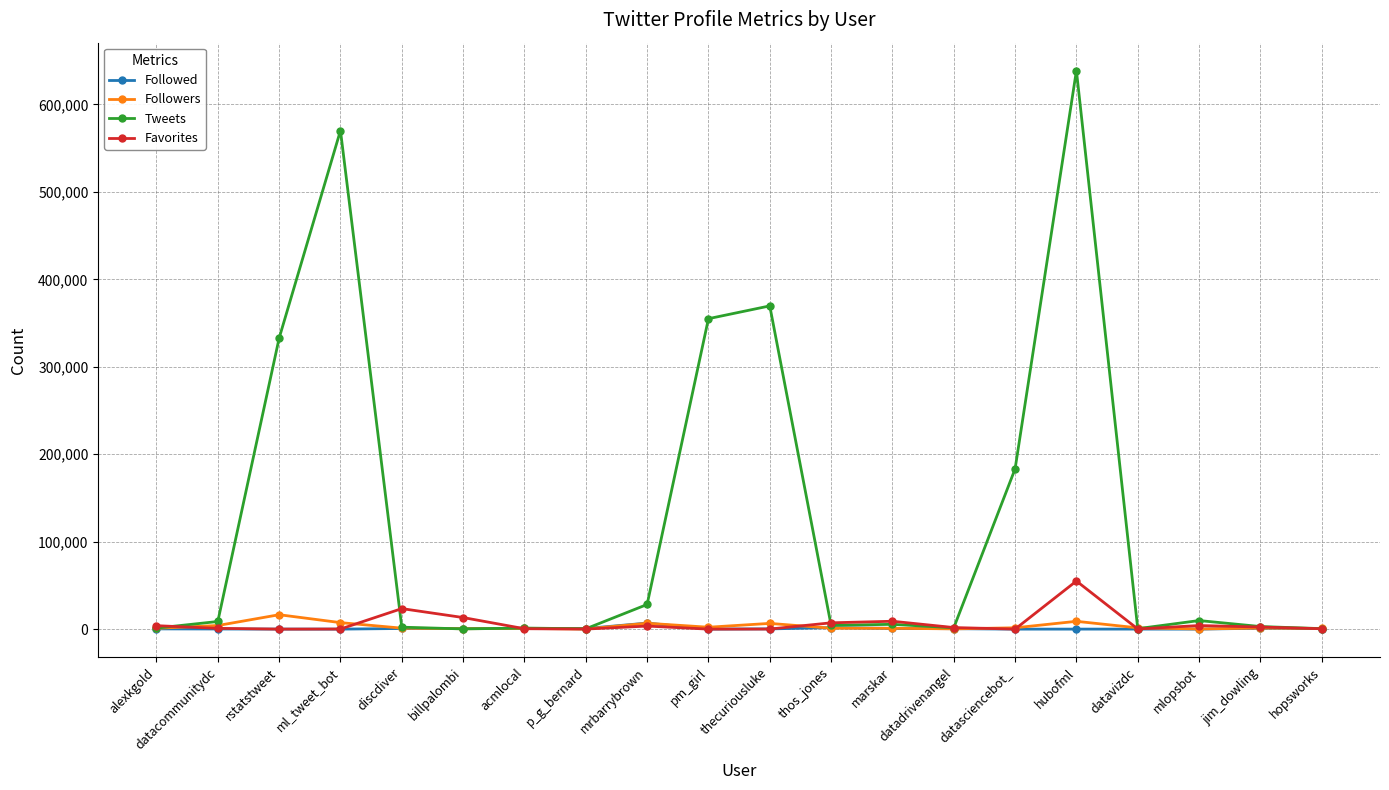

What is the difference between the Tweets values at datavizdc and marskar?

4969